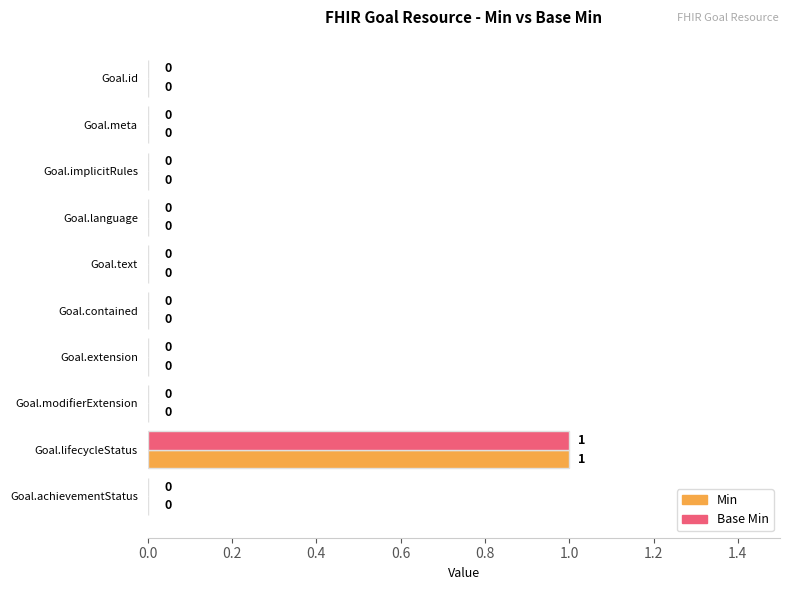

Which category has the highest value in the Base Min series?

Goal.lifecycleStatus